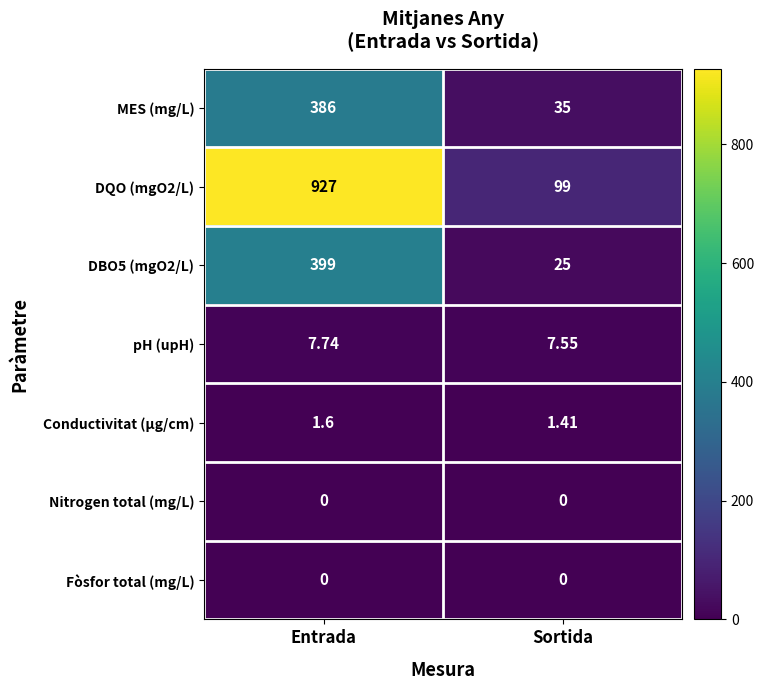

Is the value of MES (mg/L) at Entrada greater than the value of DBO5 (mgO2/L) at Entrada?

No